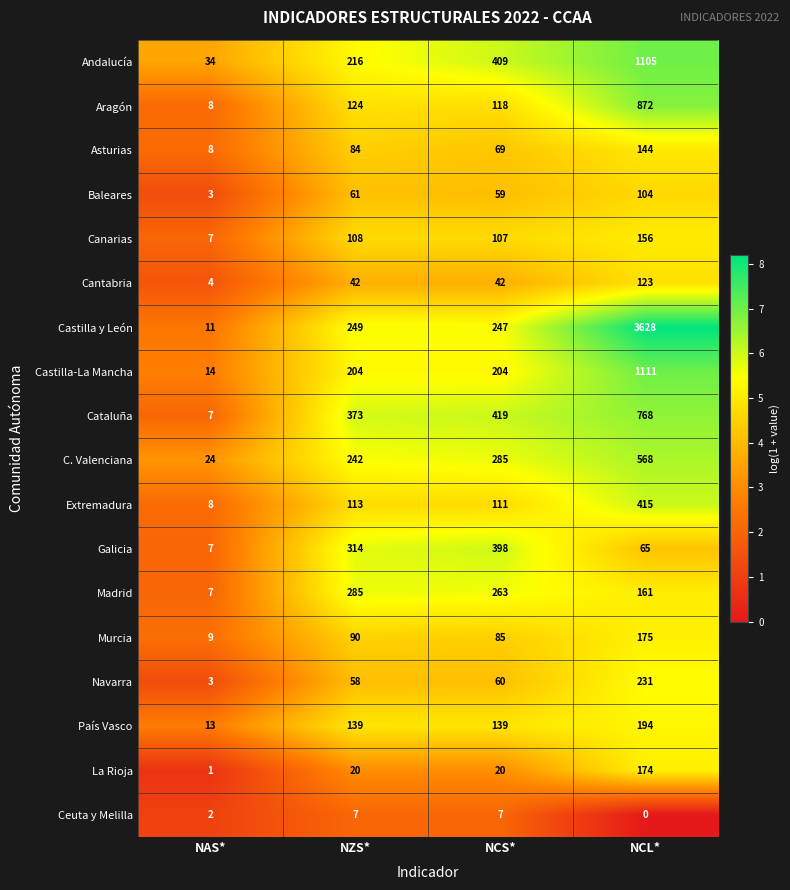

At which category does the chart reach its minimum across all series?

NCL*